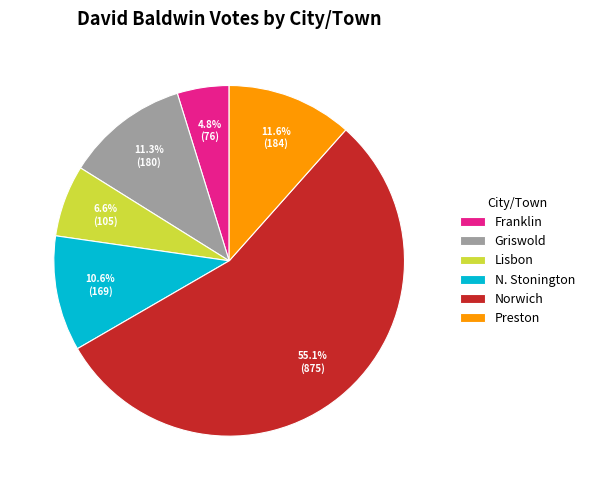

True or false: Preston accounts for 3% of the total.

False